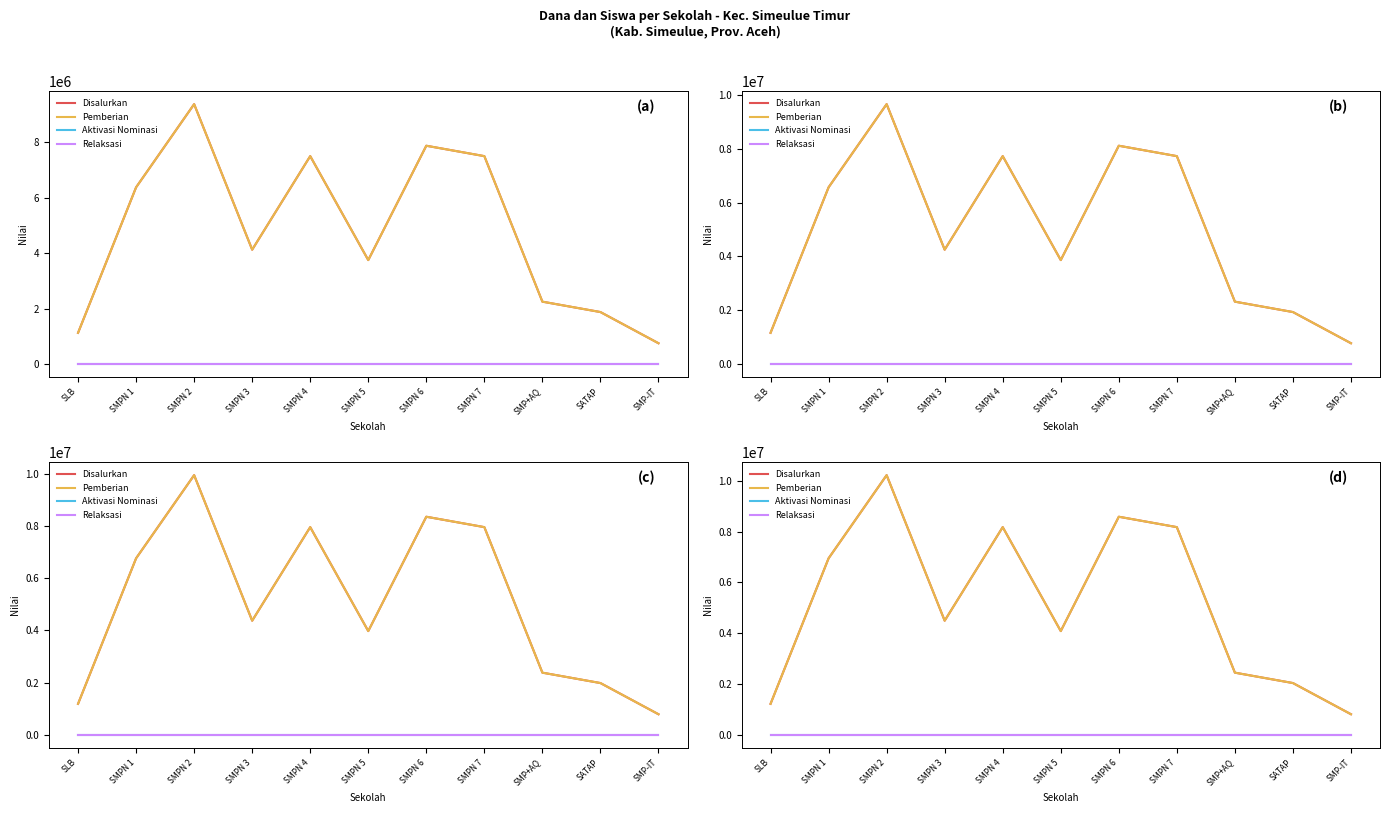

Where does the Disalurkan series first go above 4496250?

SMPN 1